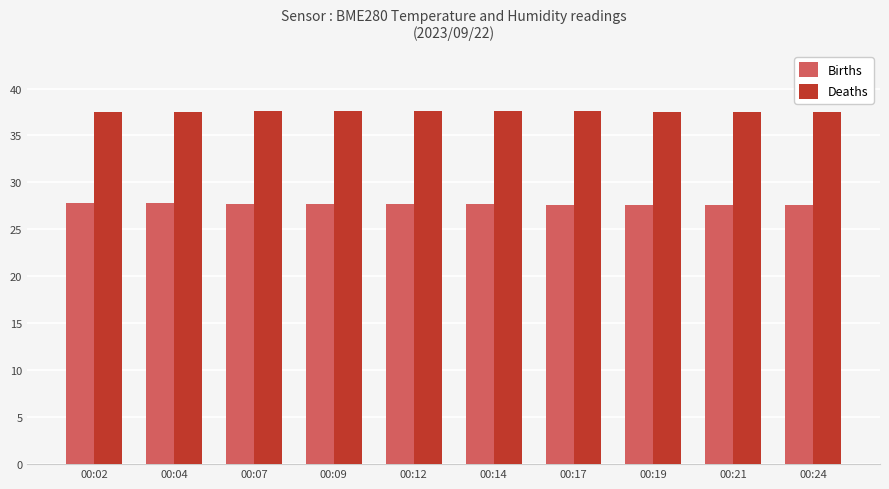

At how many categories does at least one series exceed 28?

10